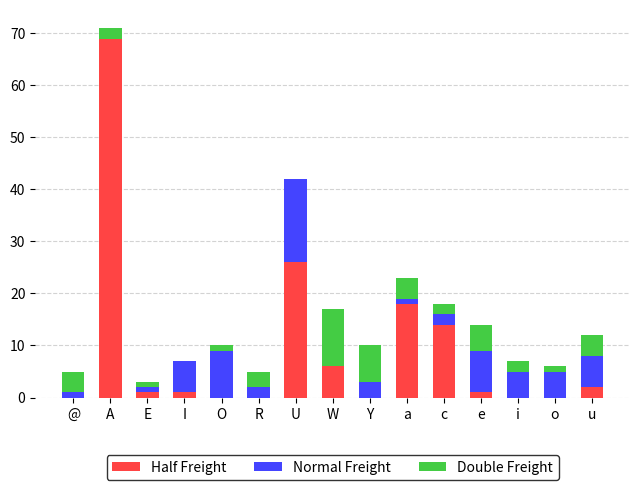

Which category has the highest value in the Half Freight series?

A